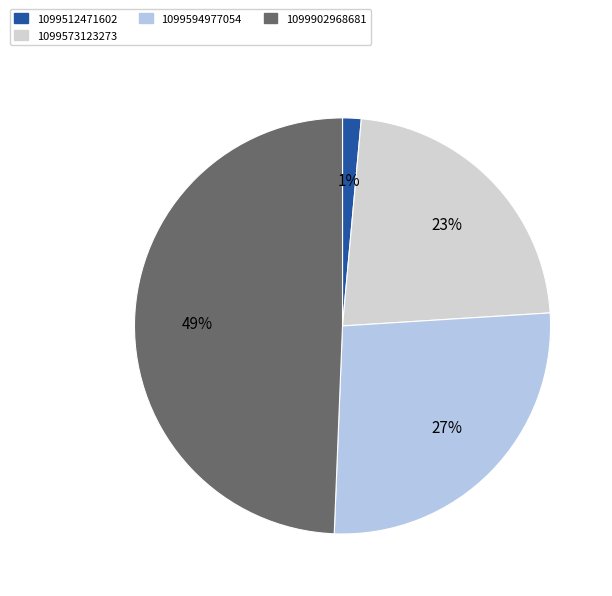

How many slices are in this pie chart?

4